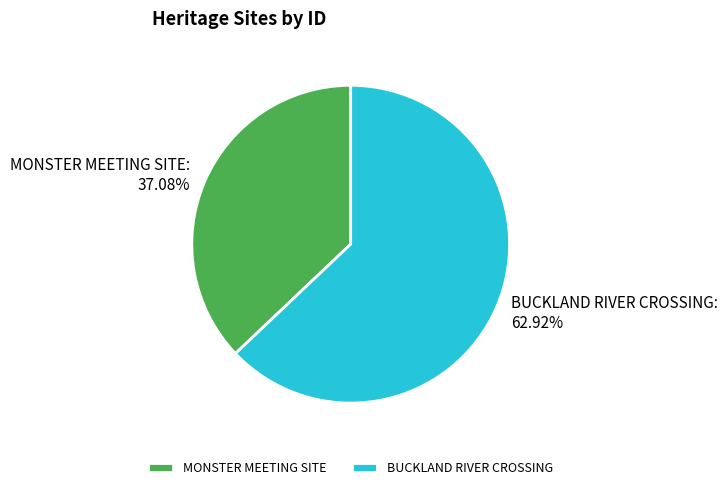

Rank the categories by value from highest to lowest.

BUCKLAND RIVER CROSSING, MONSTER MEETING SITE